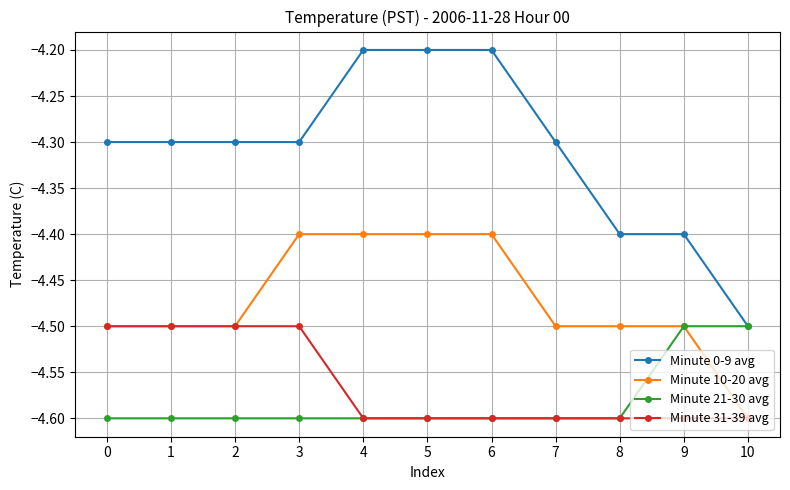

What is the value of the Minute 21-30 avg point at the 4th from the left?

-4.6